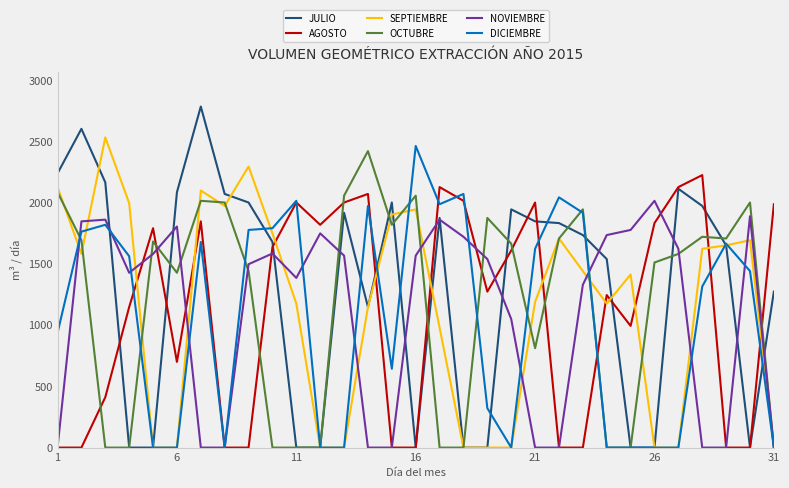

What is the maximum value shown in the chart?

2786.0